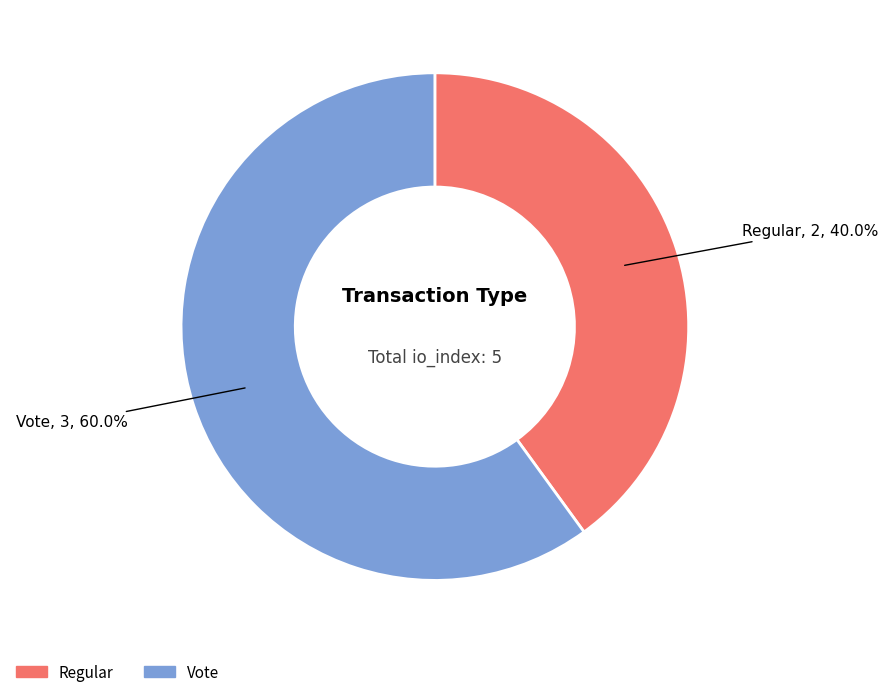

Is there any slice that represents more than half of the pie?

Yes